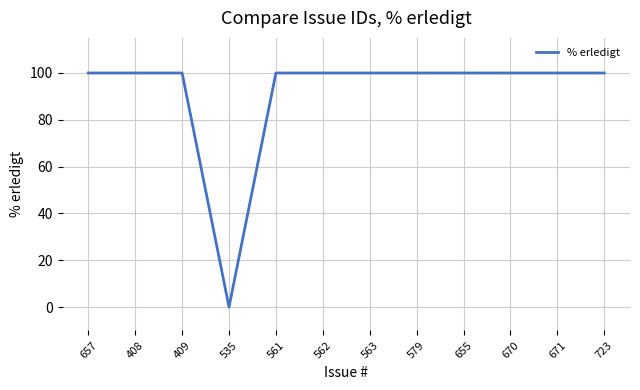

Reading left to right, list all the values displayed in this chart.

657=100	408=100	409=100	535=0	561=100	562=100	563=100	579=100	655=100	670=100	671=100	723=100